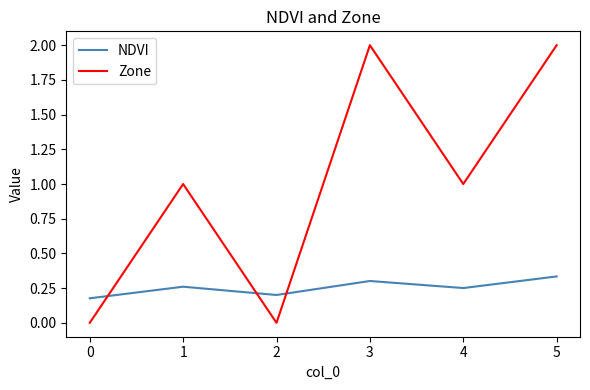

How many interior local valleys does the Zone series have?

2